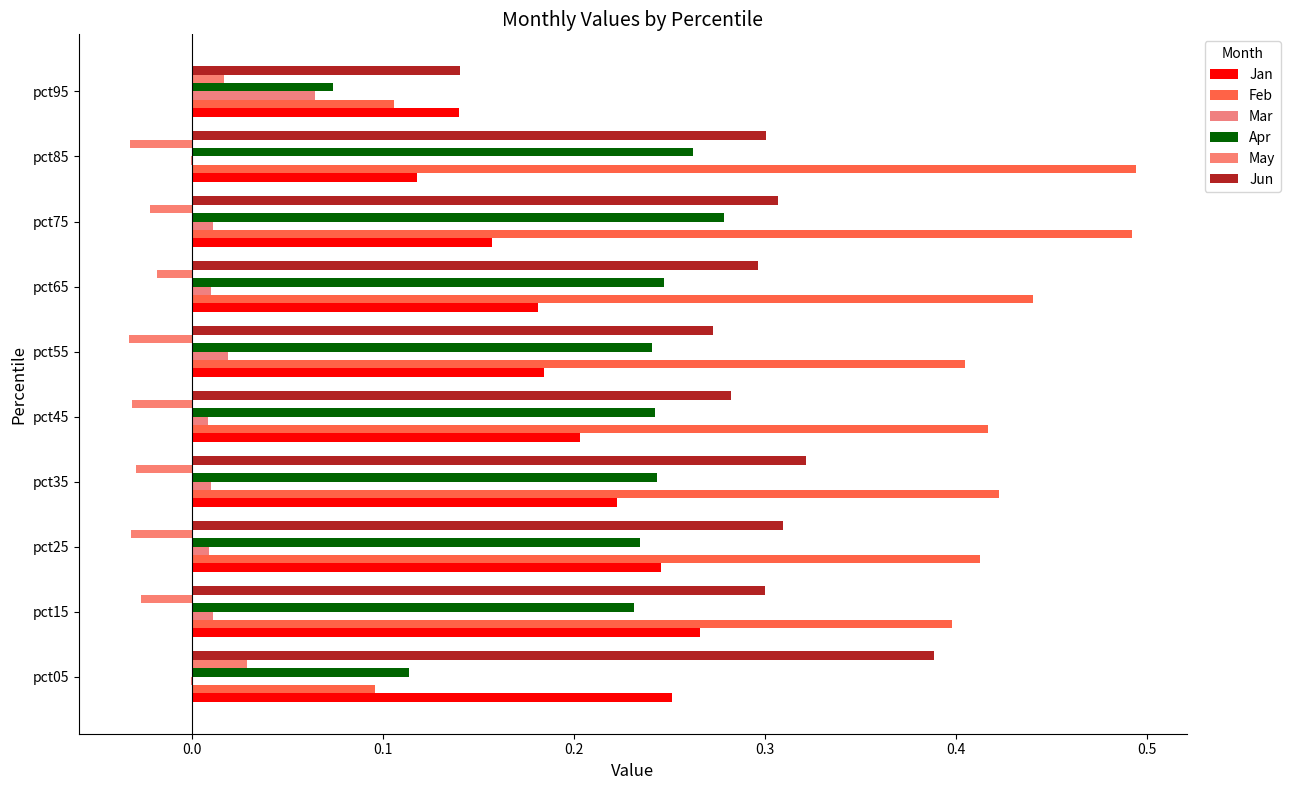

Count the number of data series in this chart.

6